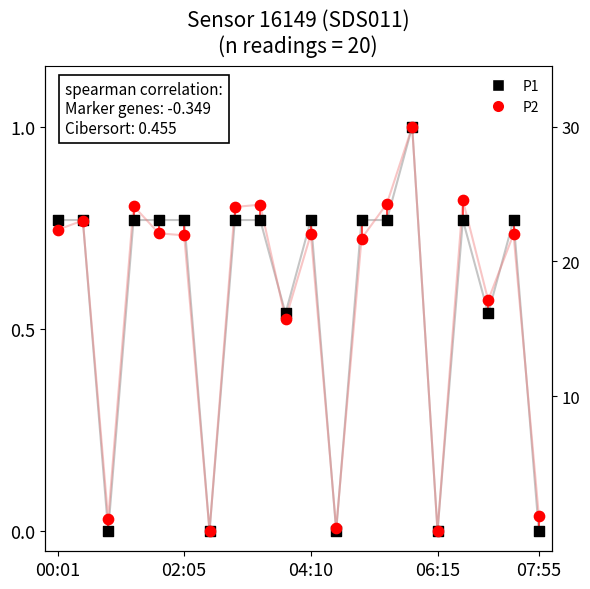

Which series has the largest total across all categories?

P2